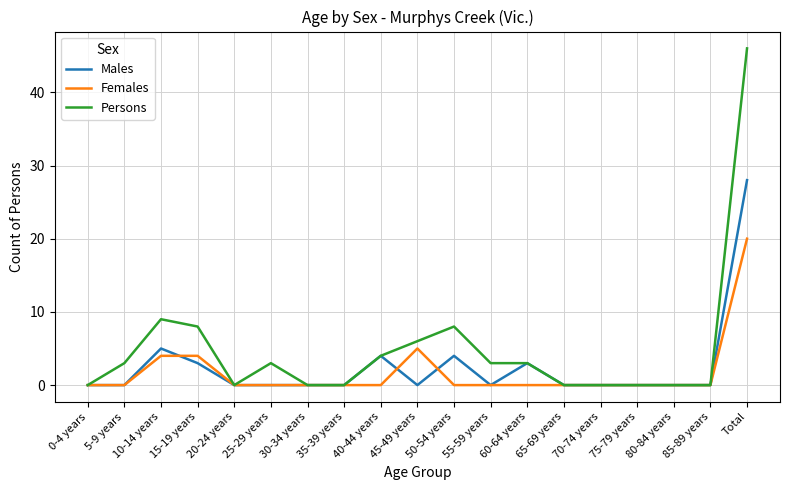

Which series has the largest range (max minus min)?

Persons